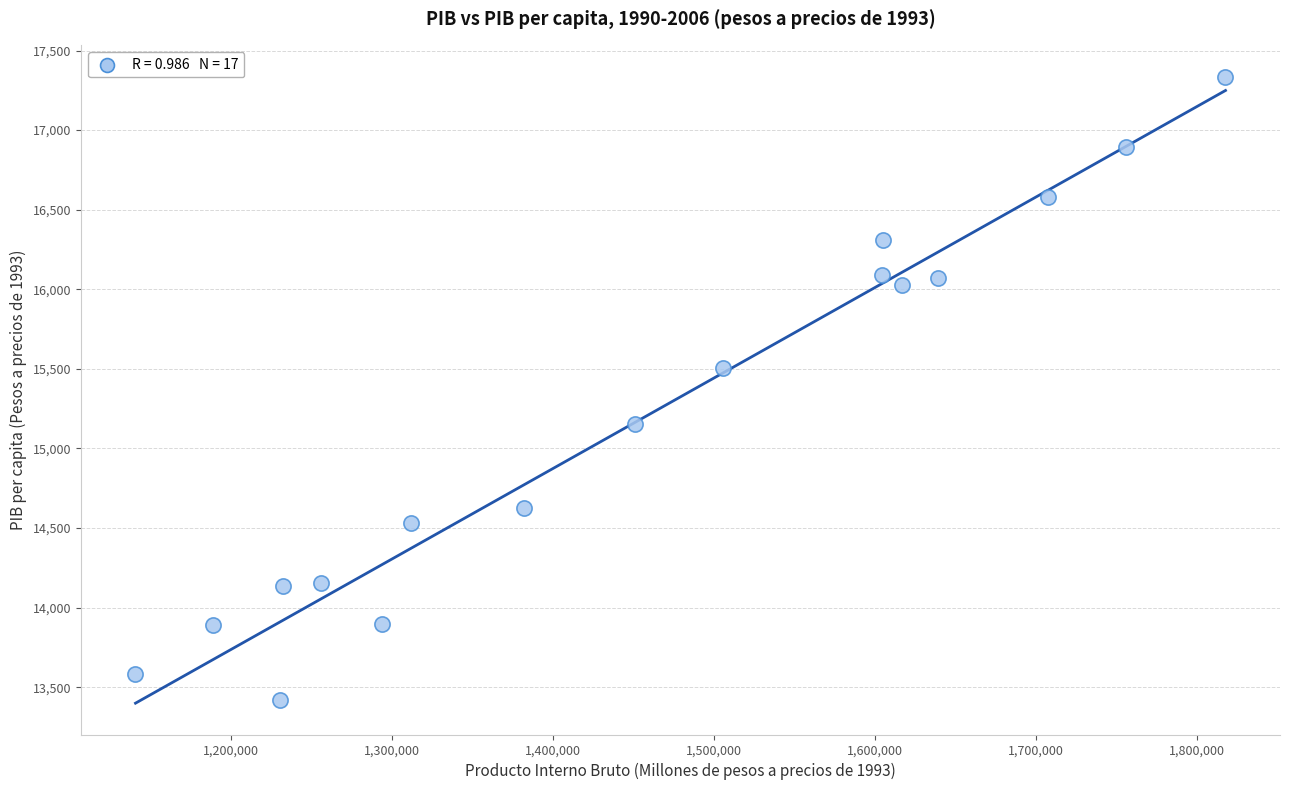

What is the range of X values (max minus min)?

676963.1